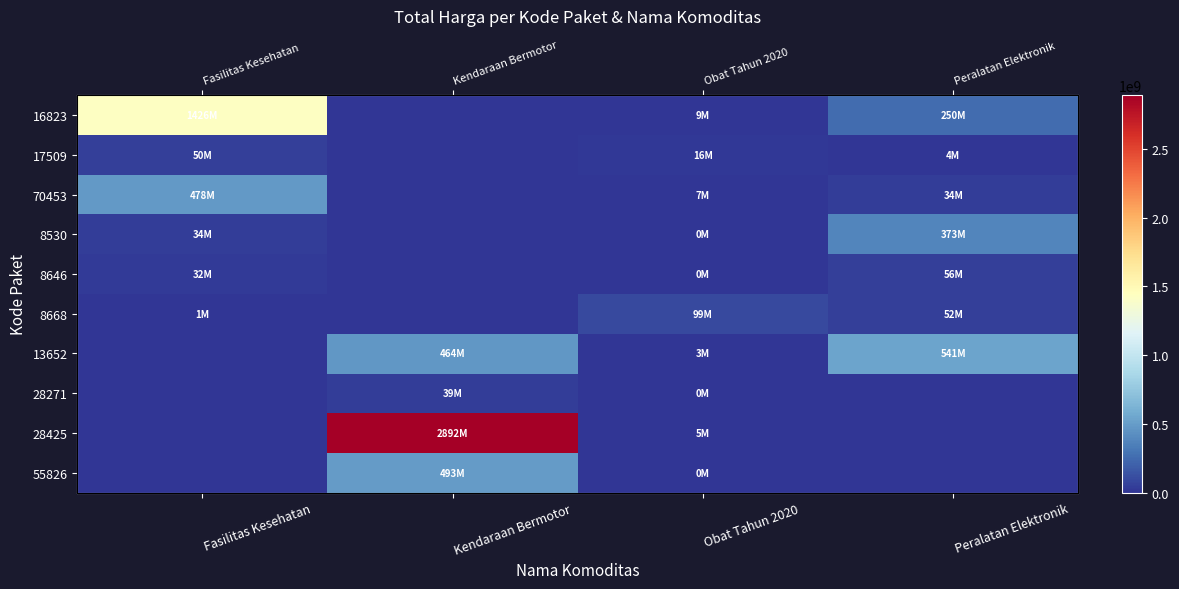

Which series has the largest total across all categories?

28425